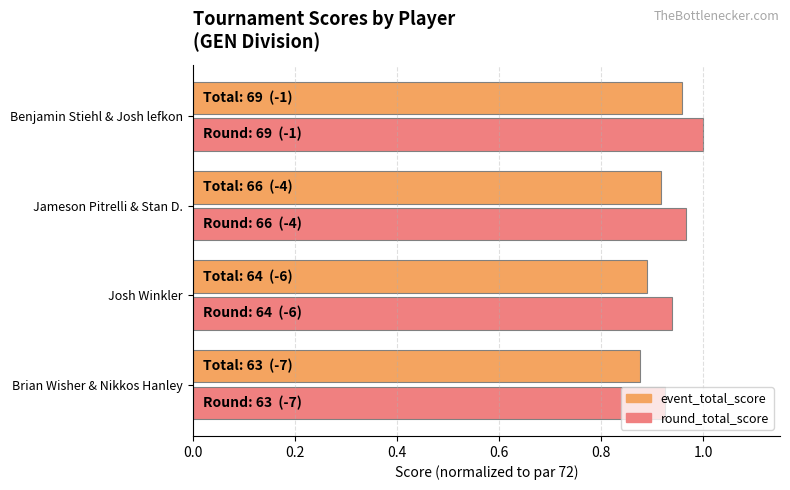

The event_total_score series shows 1.5 at Brian Wisher & Nikkos Hanley. True or false?

False